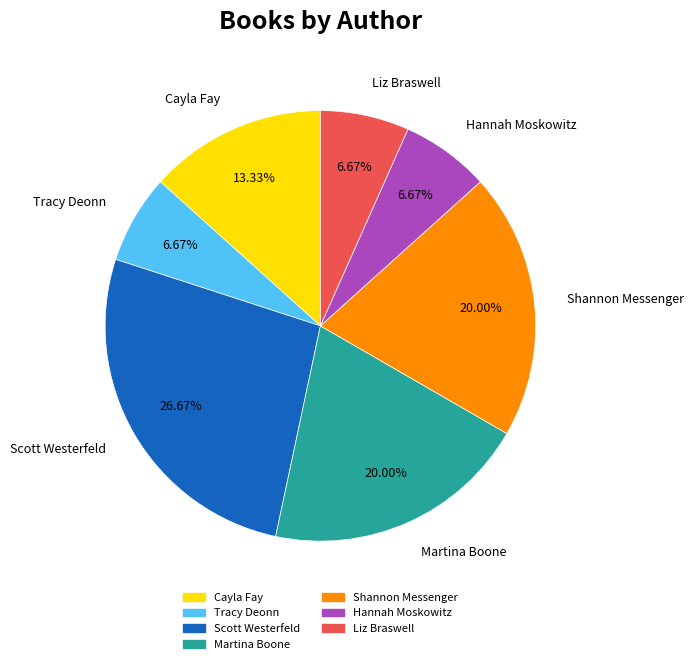

True or false: Martina Boone accounts for 29% of the total.

False